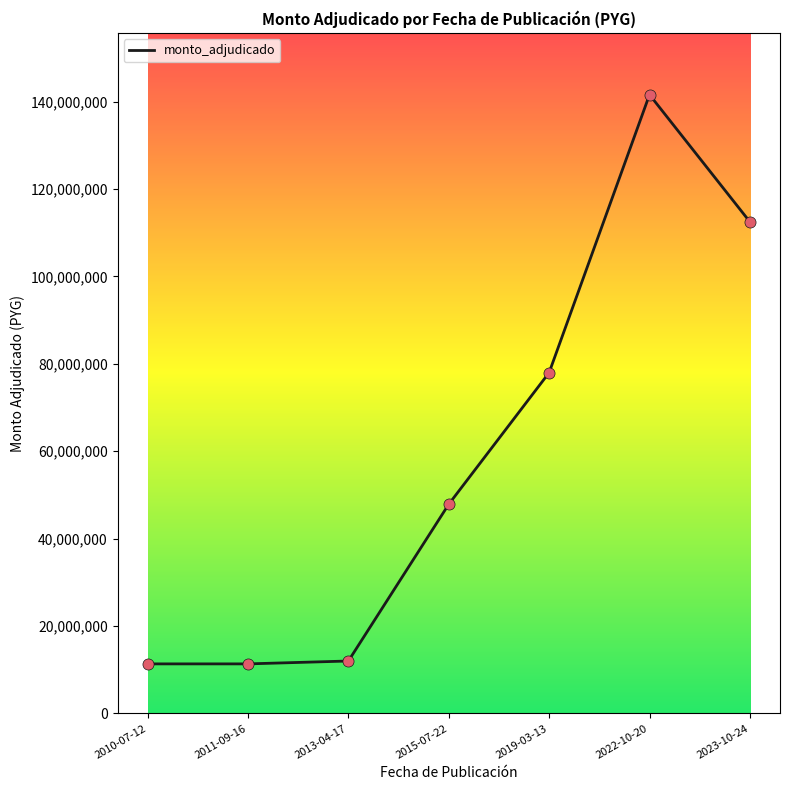

What is the ratio of the value at 2022-10-20 to the value at 2023-10-24?

1.3